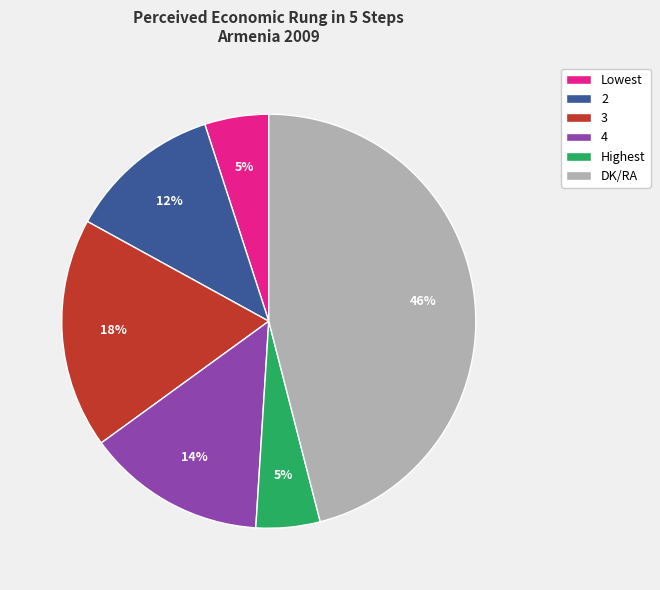

Is Highest the majority of the pie?

No